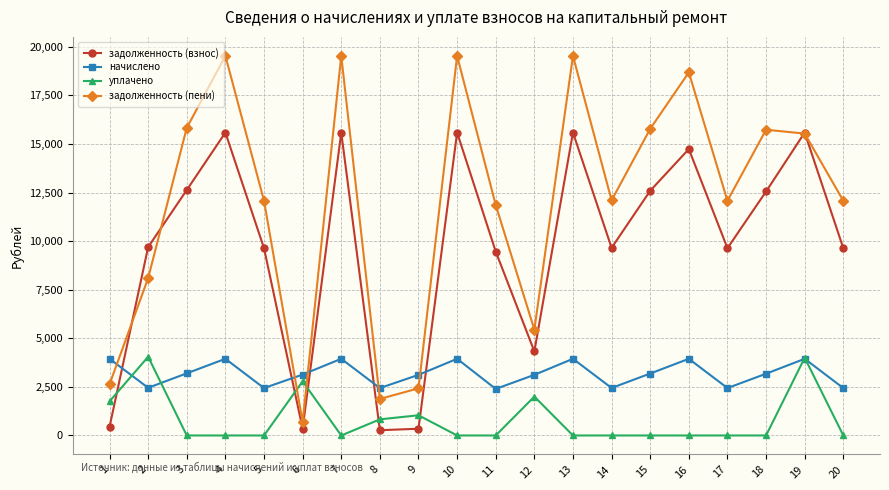

At which category does задолженность (пени) reach its first local valley?

6